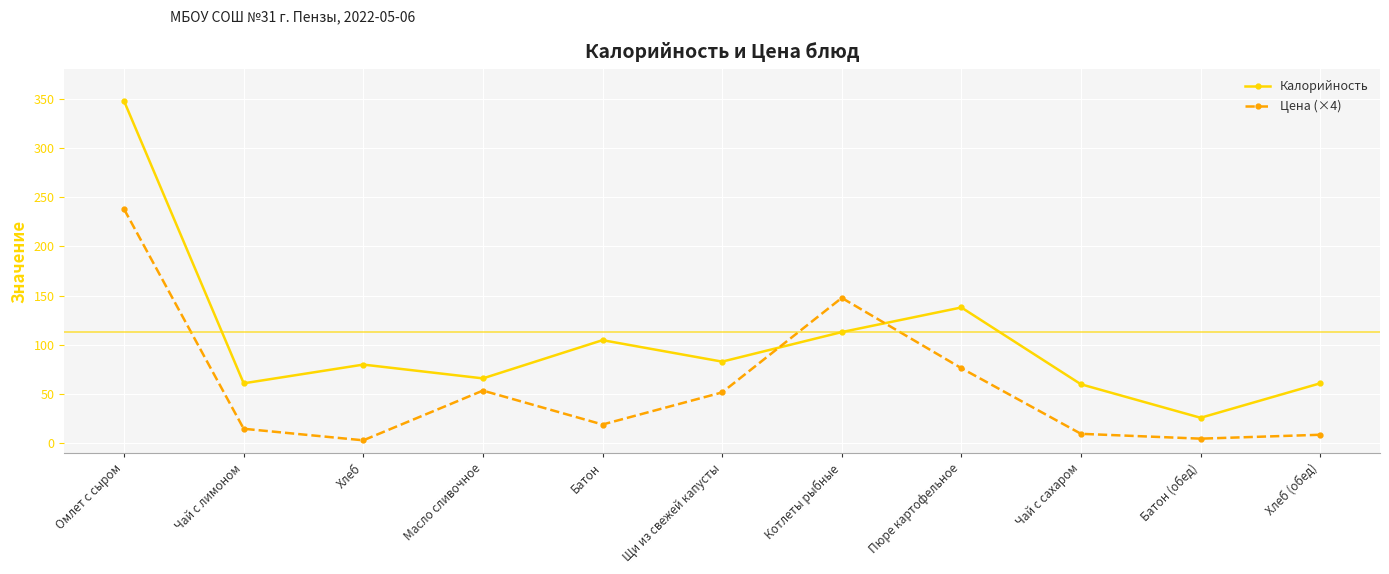

How many intersections are there between Калорийность and Цена (×4)?

2